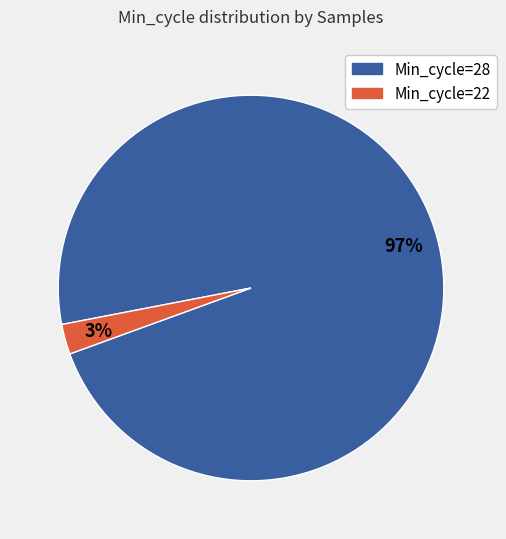

Does any single category account for the majority?

Yes